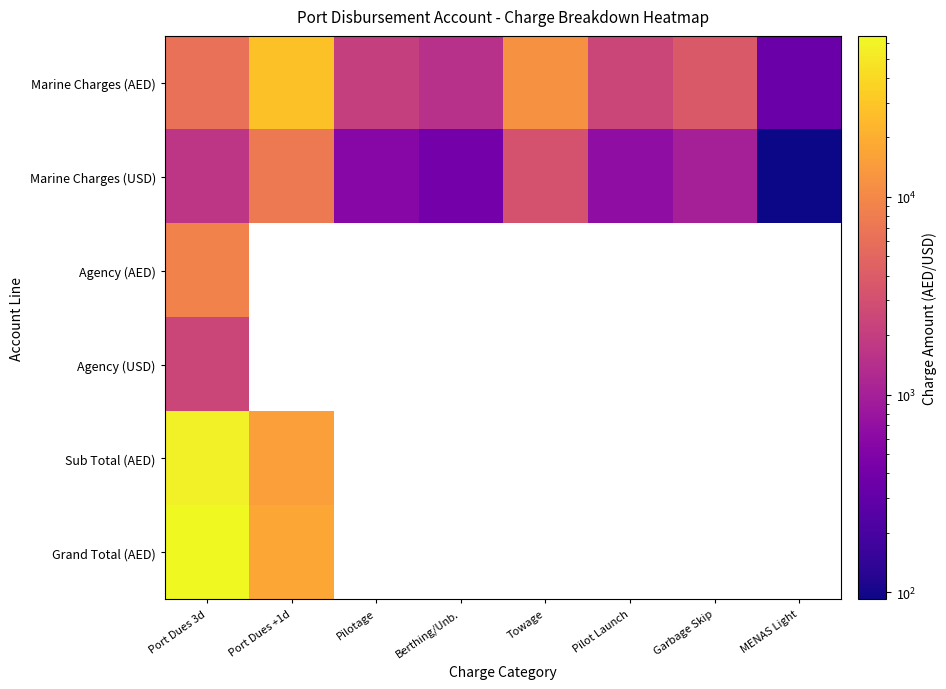

What is the approximate value of Marine Charges (AED) at Garbage Skip?

3750.0